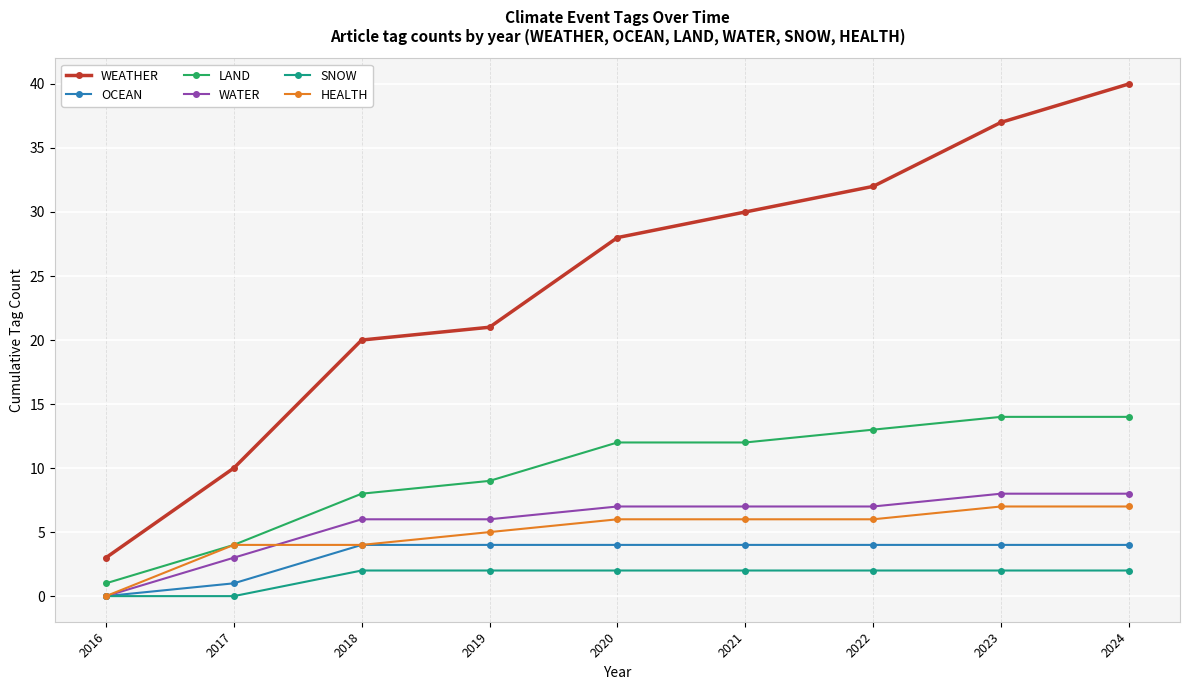

Read the OCEAN value at 2023.

4